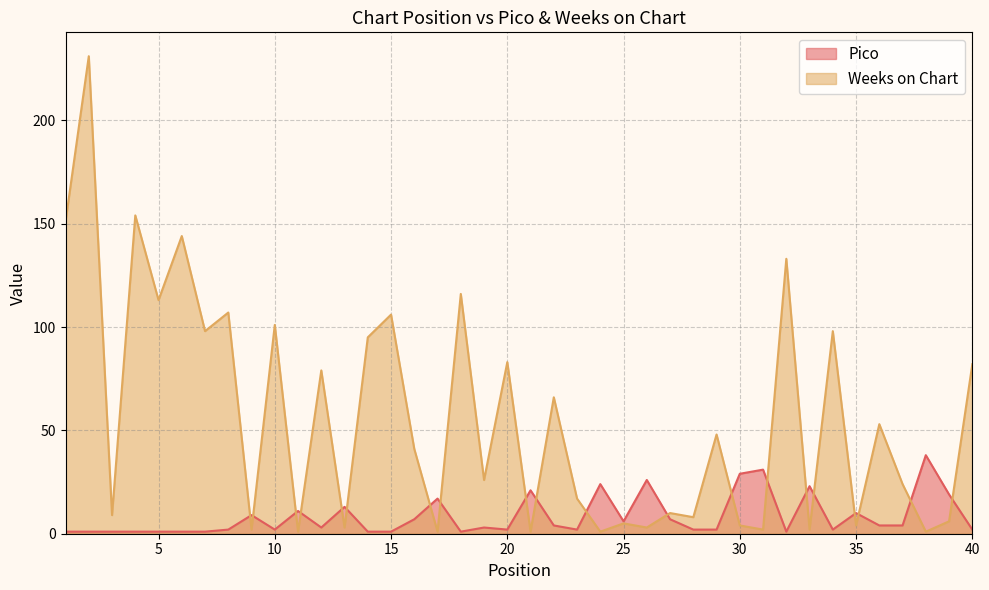

How many intersections are there between Pico and Weeks on Chart?

20